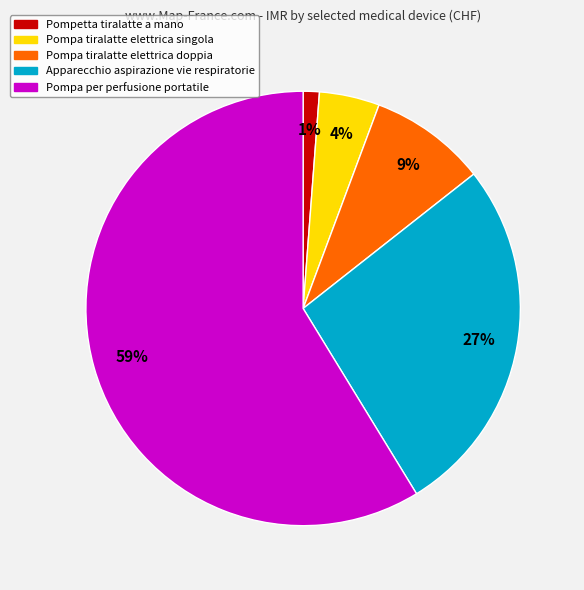

The Pompa per perfusione portatile slice represents 49% of the pie. True or false?

False